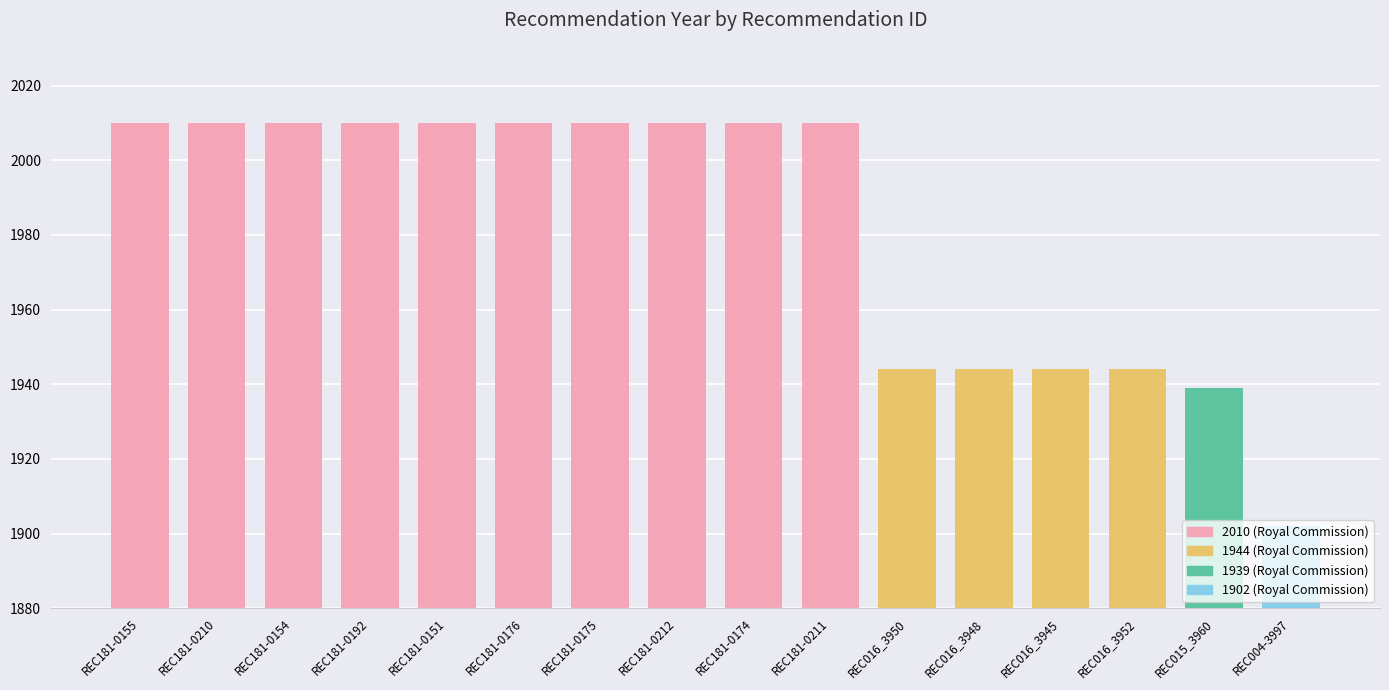

Count the number of categories in the chart.

16